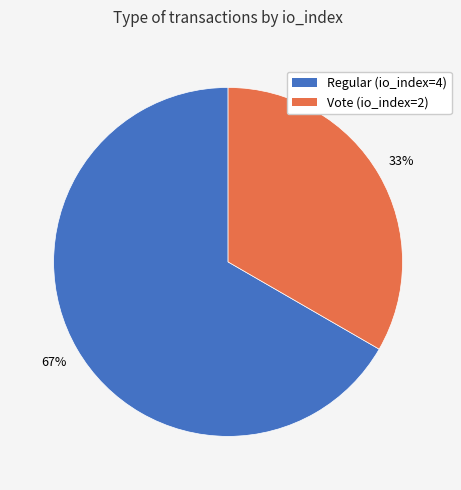

Rank the categories by value from highest to lowest.

Regular (io_index=4), Vote (io_index=2)